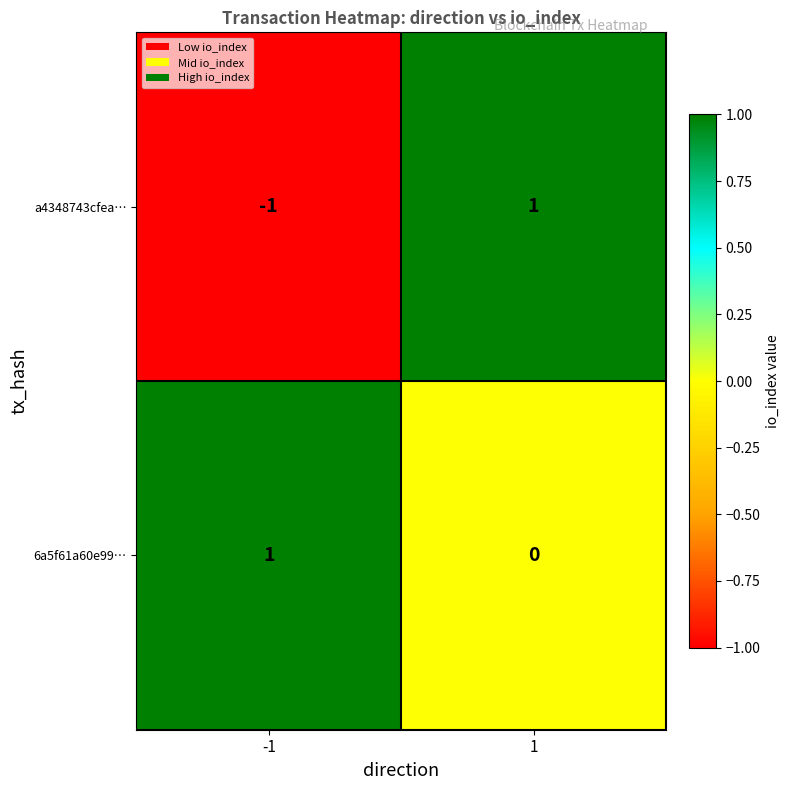

The value of 6a5f61a60e99… at 1 is -1. True or false?

False